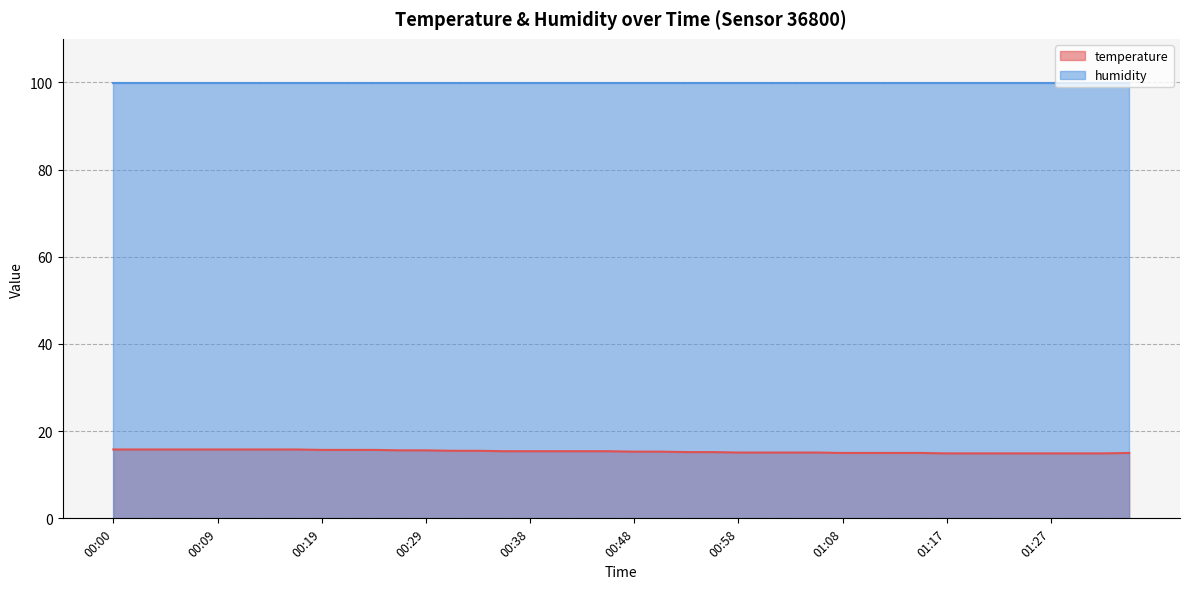

What is the change in value from 01:10 to 01:32?

-0.1